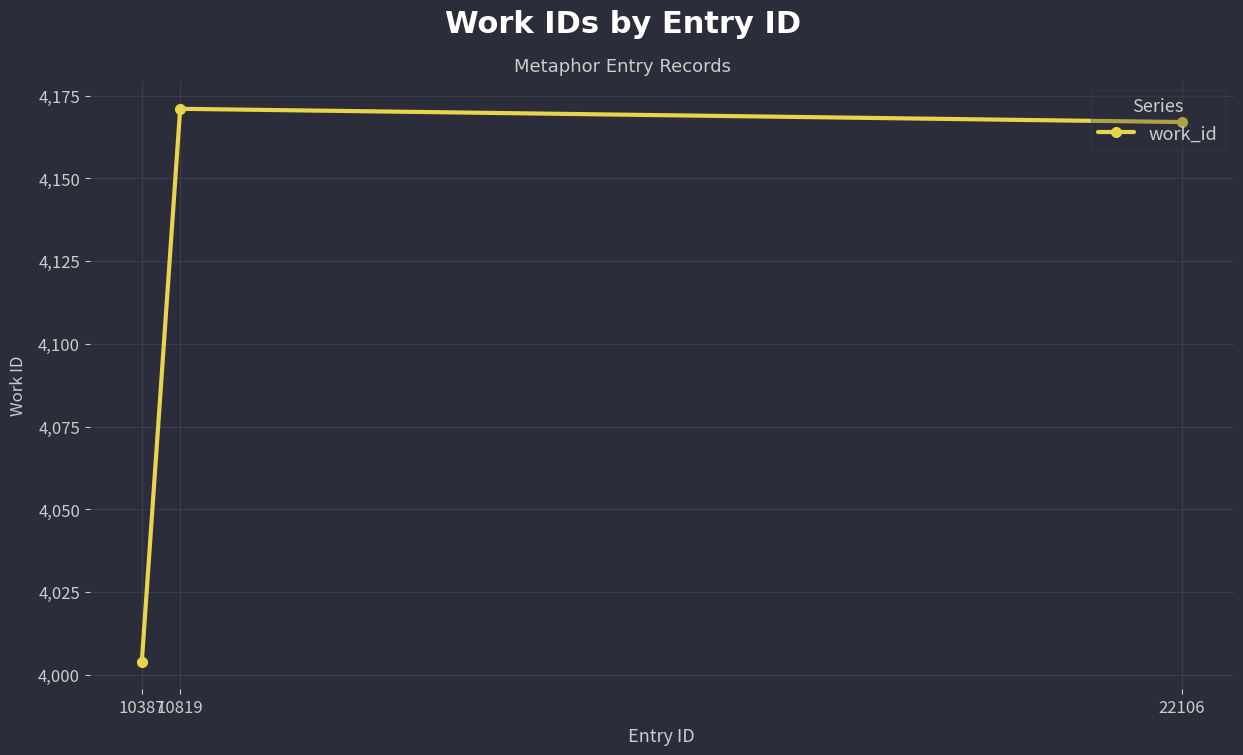

Which category has the highest value across all series?

10819